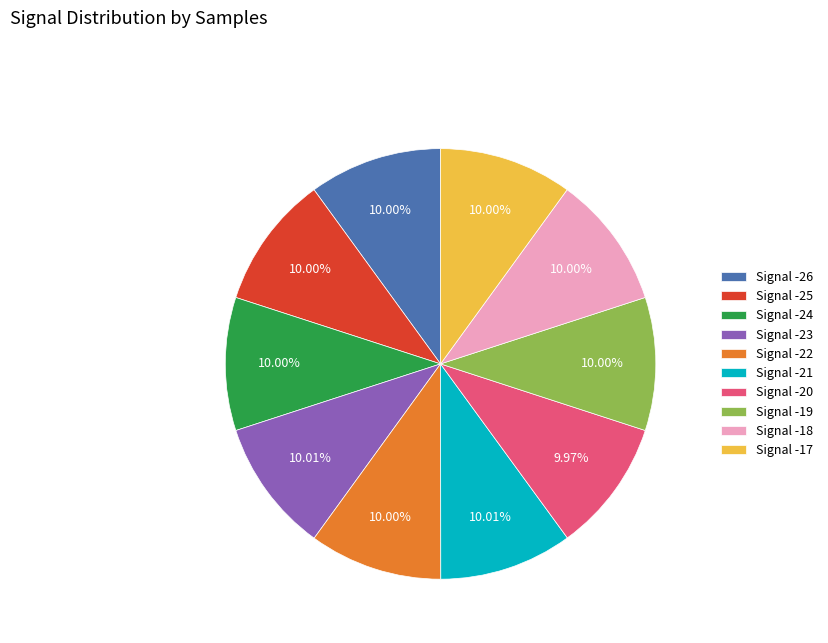

Approximately how many times larger is the value at Signal -19 compared to Signal -18?

1.0